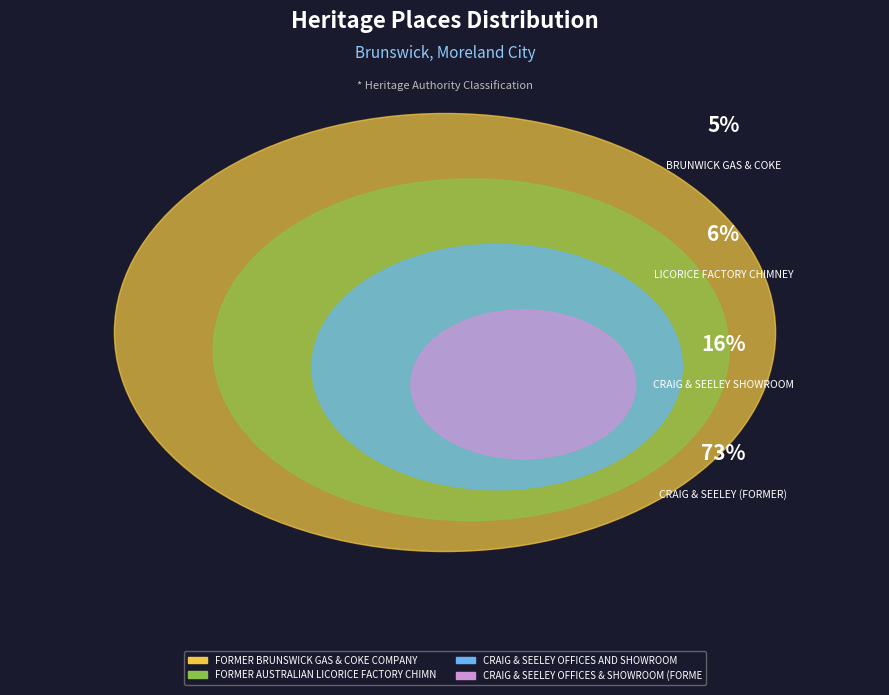

Does CRAIG & SEELEY OFFICES & SHOWROOM (FORMER) represent more than half of the total?

Yes